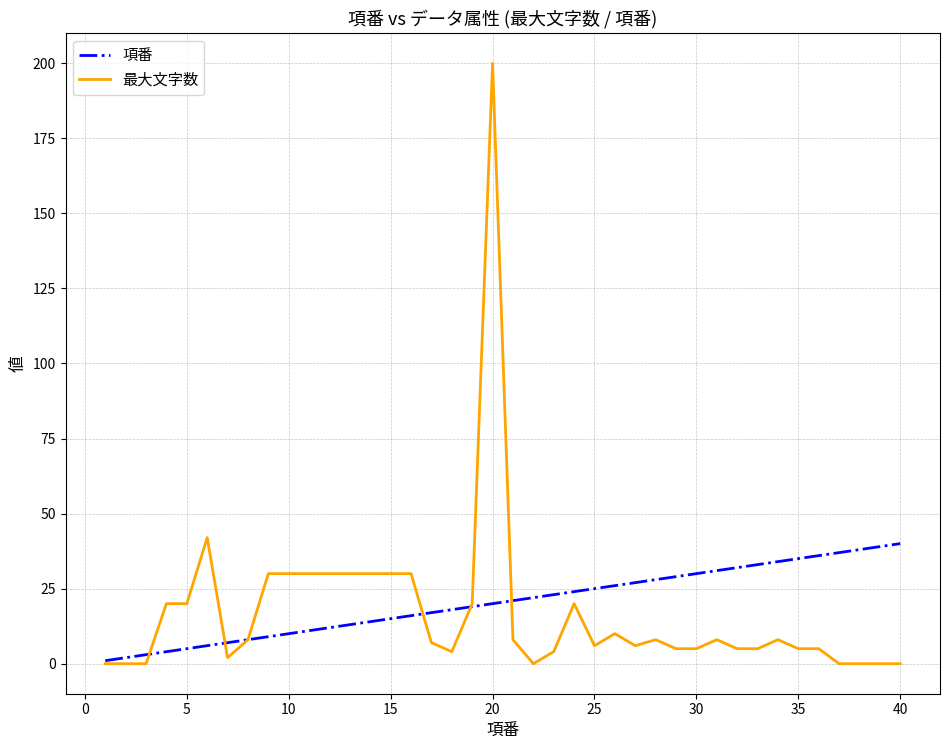

Which series has the widest spread of values?

最大文字数